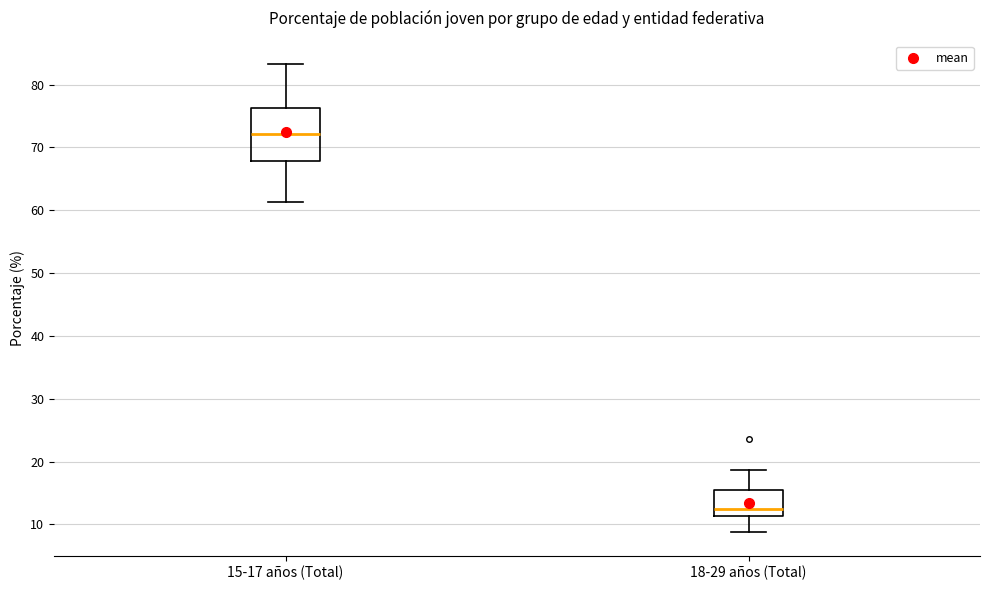

Comparing the boxes themselves (not the whiskers), which one is the tallest?

15-17 años (Total)